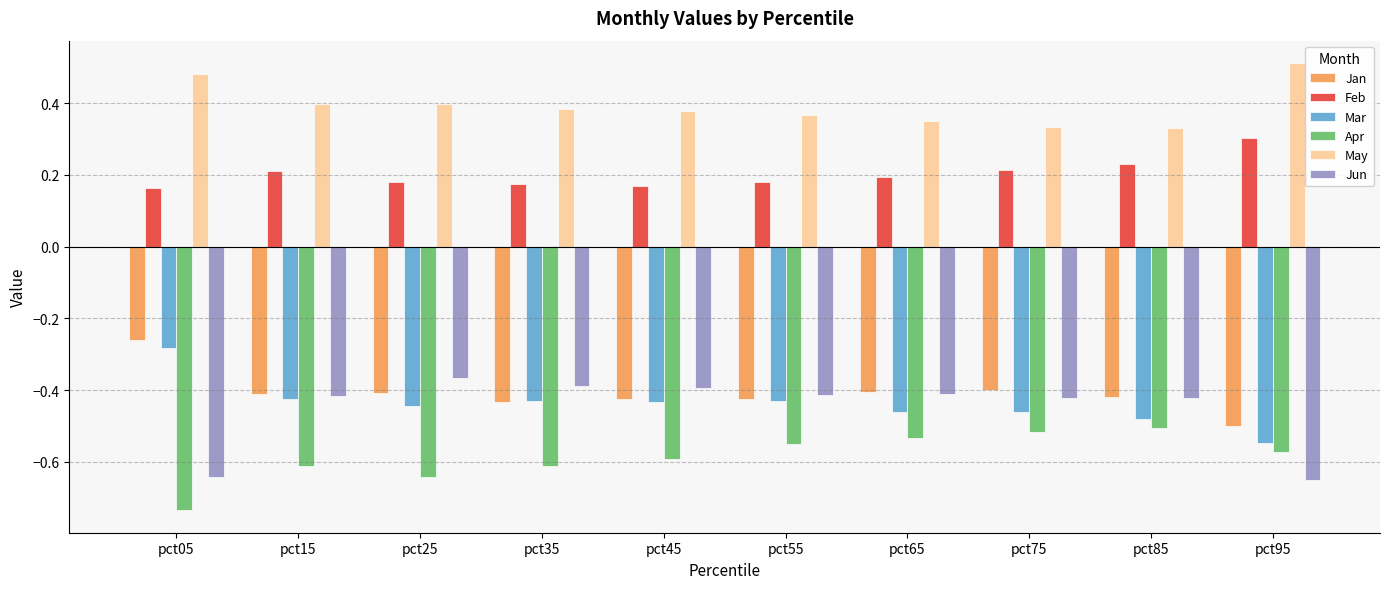

True or false: Jan has a value of -0.7 at pct15.

False